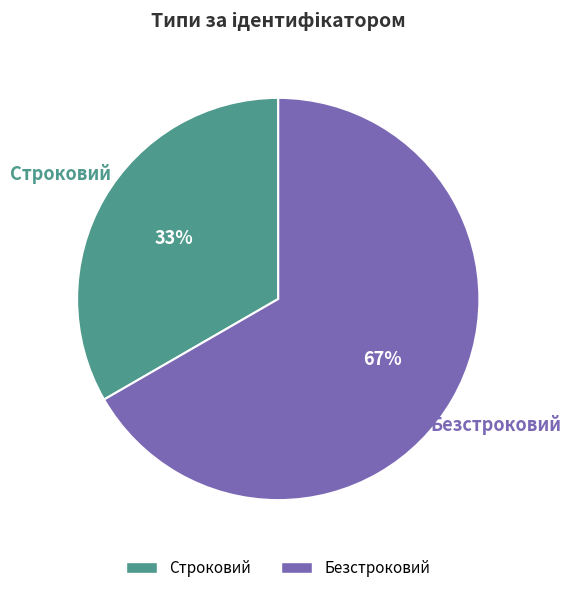

To the nearest percent, what is the average slice percentage?

50%